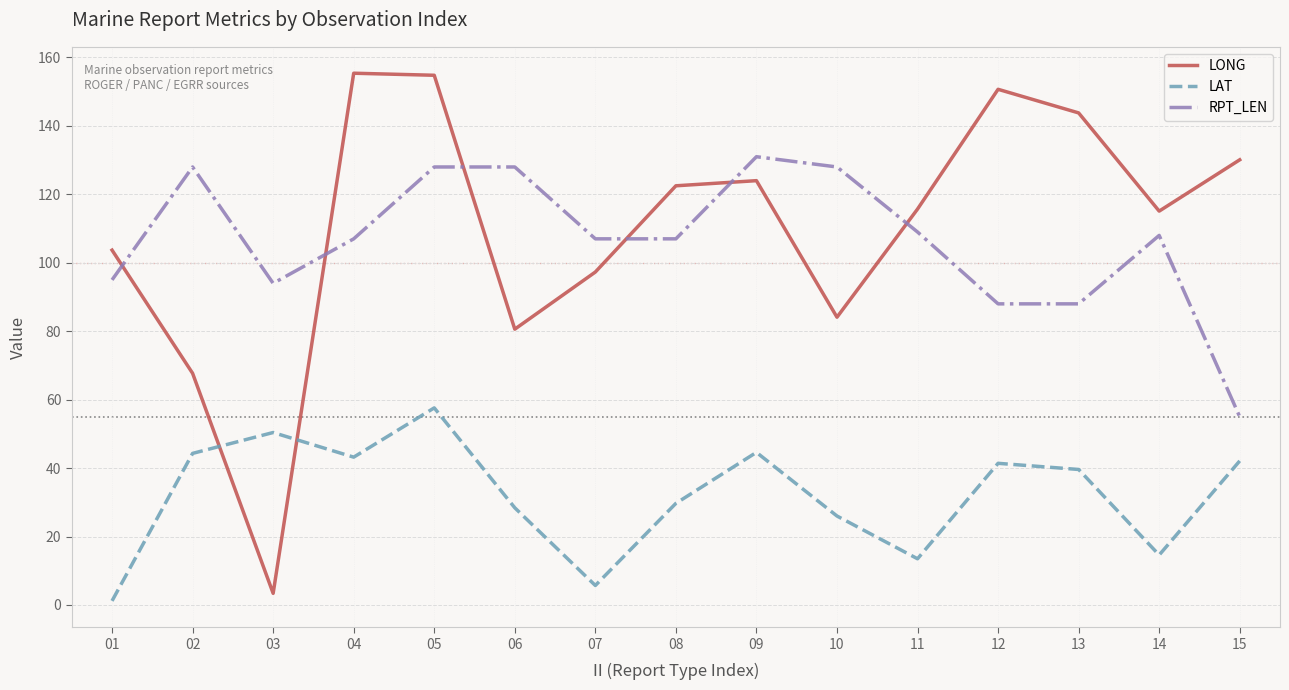

What is the difference between the maximum and minimum values in the RPT_LEN series?

76.0